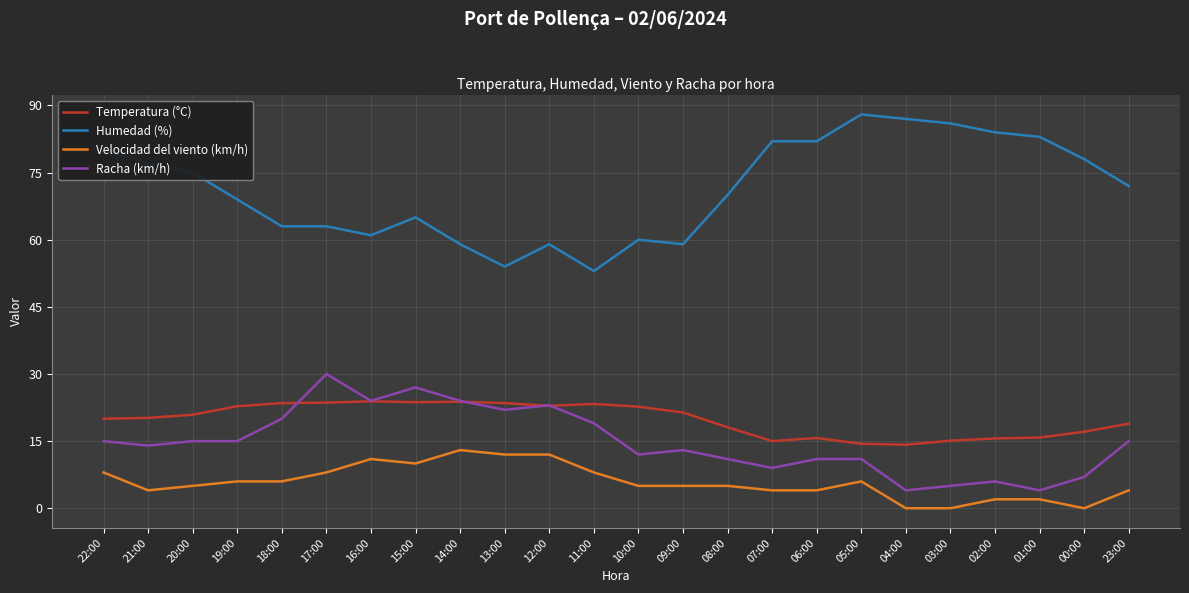

What is the sum of the Temperatura (°C) values at 14:00 and 11:00?

47.1